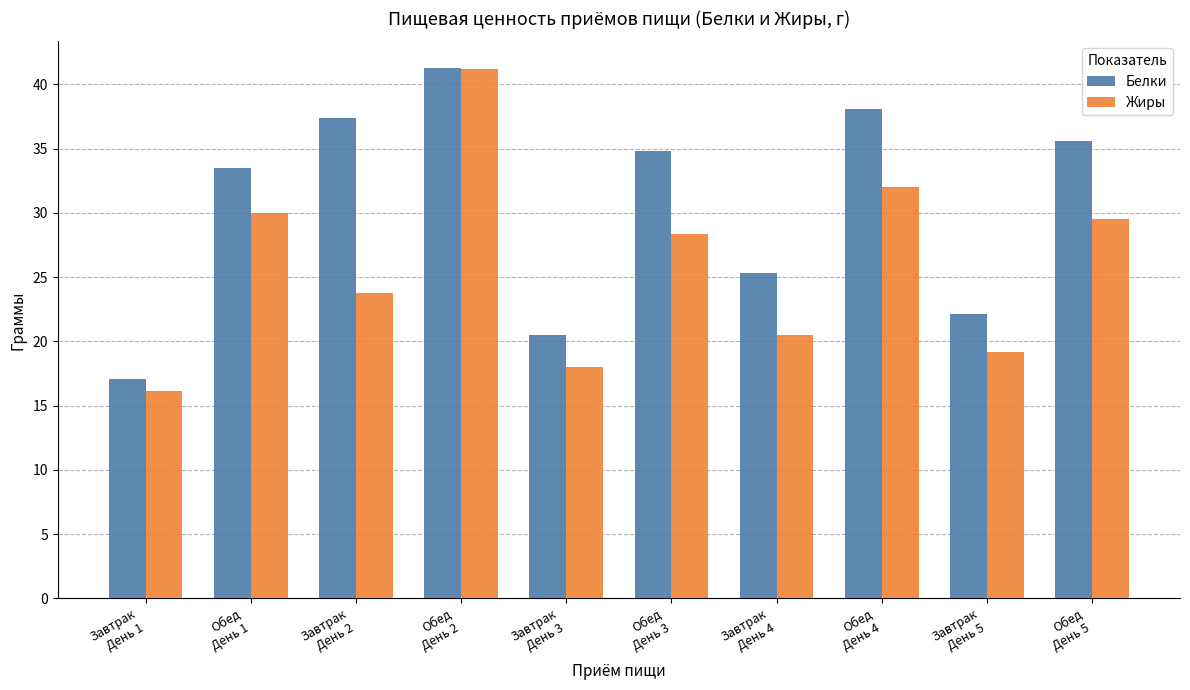

At which label does Белки first exceed 34?

Завтрак
День 2